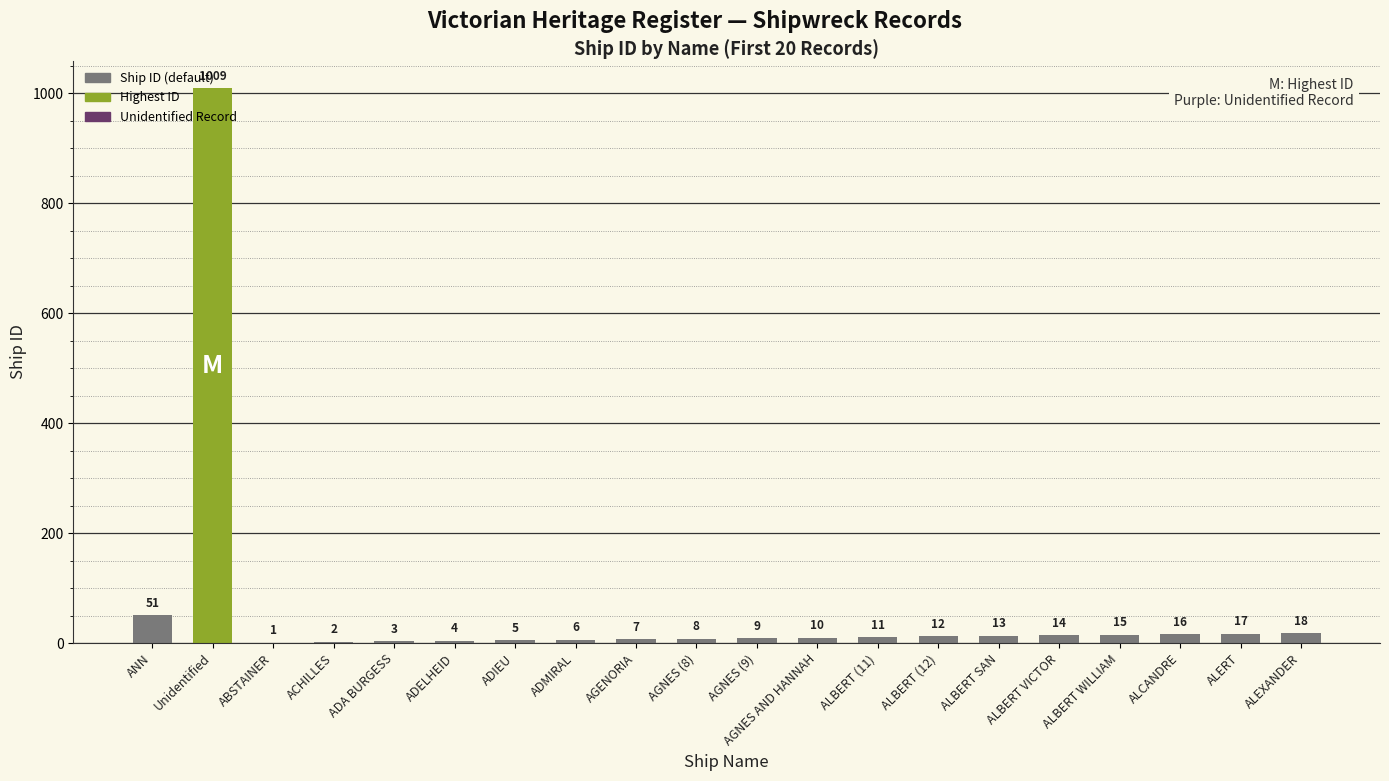

What is the sum of the values at ALBERT SAN and Unidentified?

1022